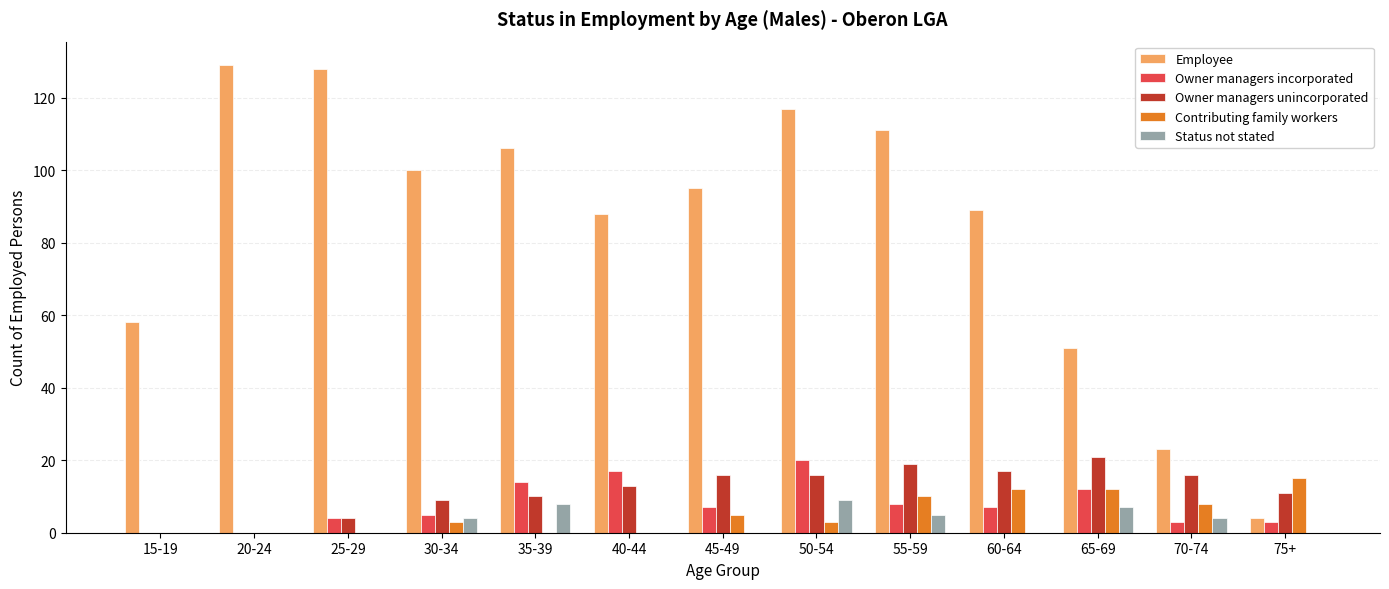

What is the highest value of the Owner managers unincorporated series?

21